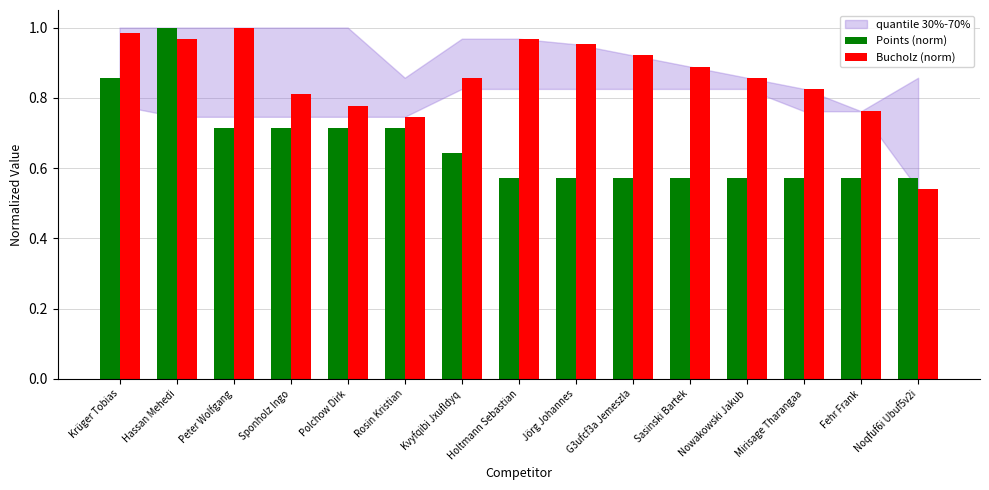

What is the total value across all series at Noqfuf6i Ubuf5v2i?

1.1